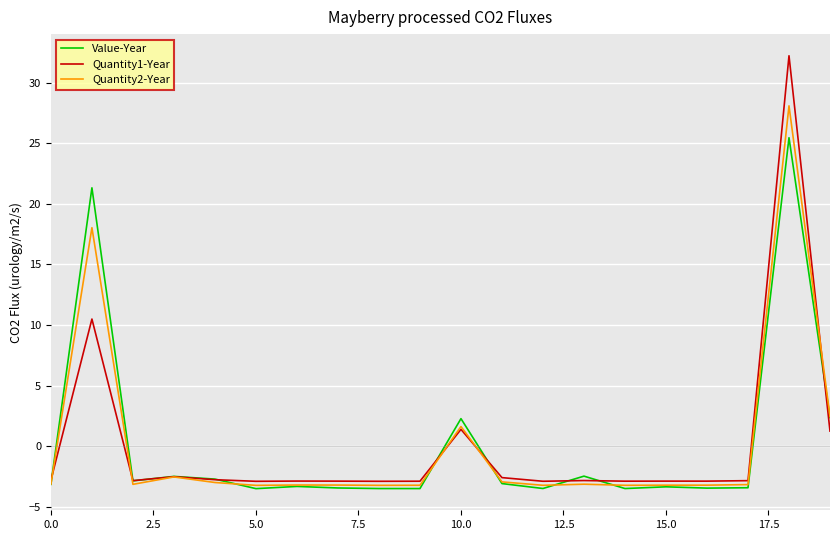

What is the smallest value displayed?

-3.5